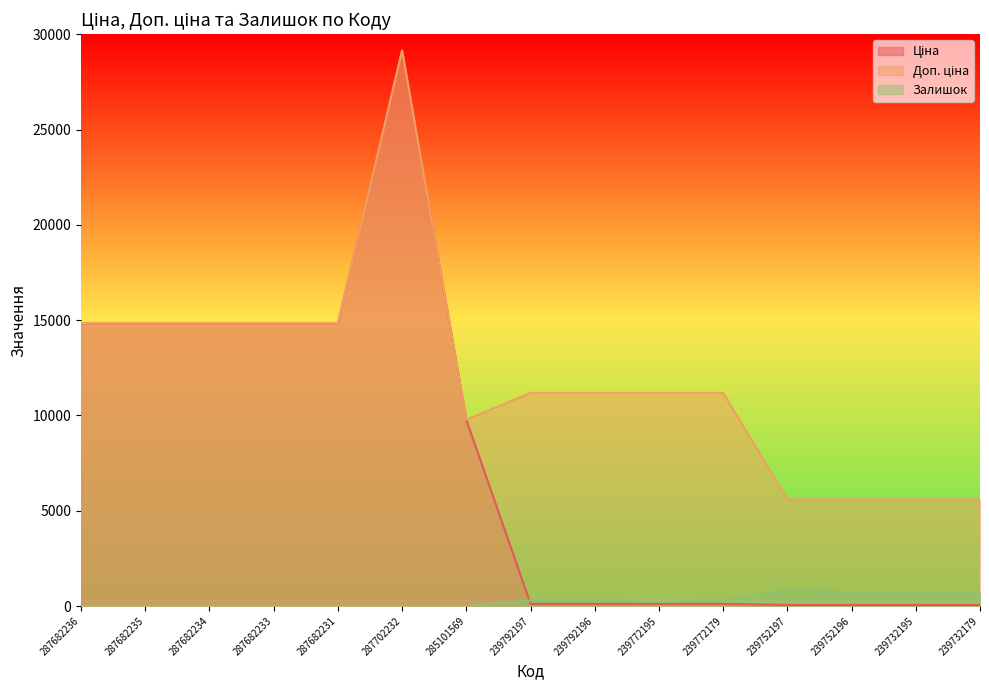

How many data points does each series have?

15